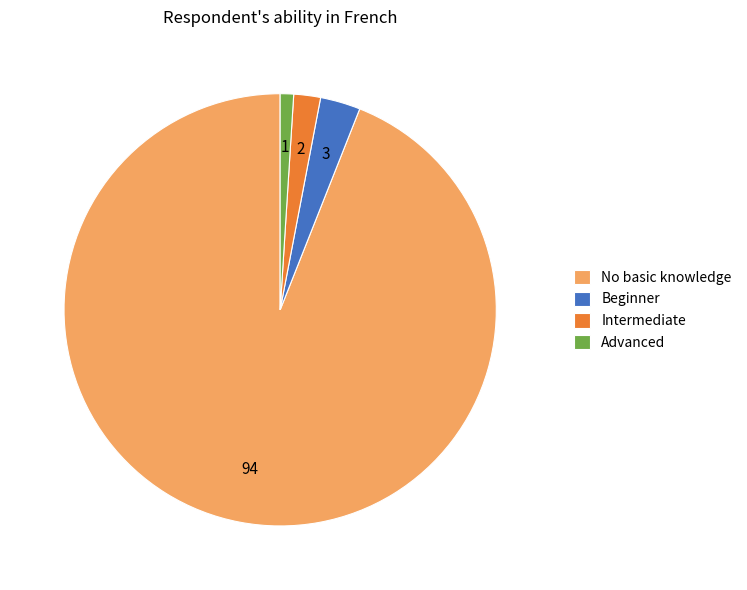

True or false: No basic knowledge accounts for 94% of the total.

True